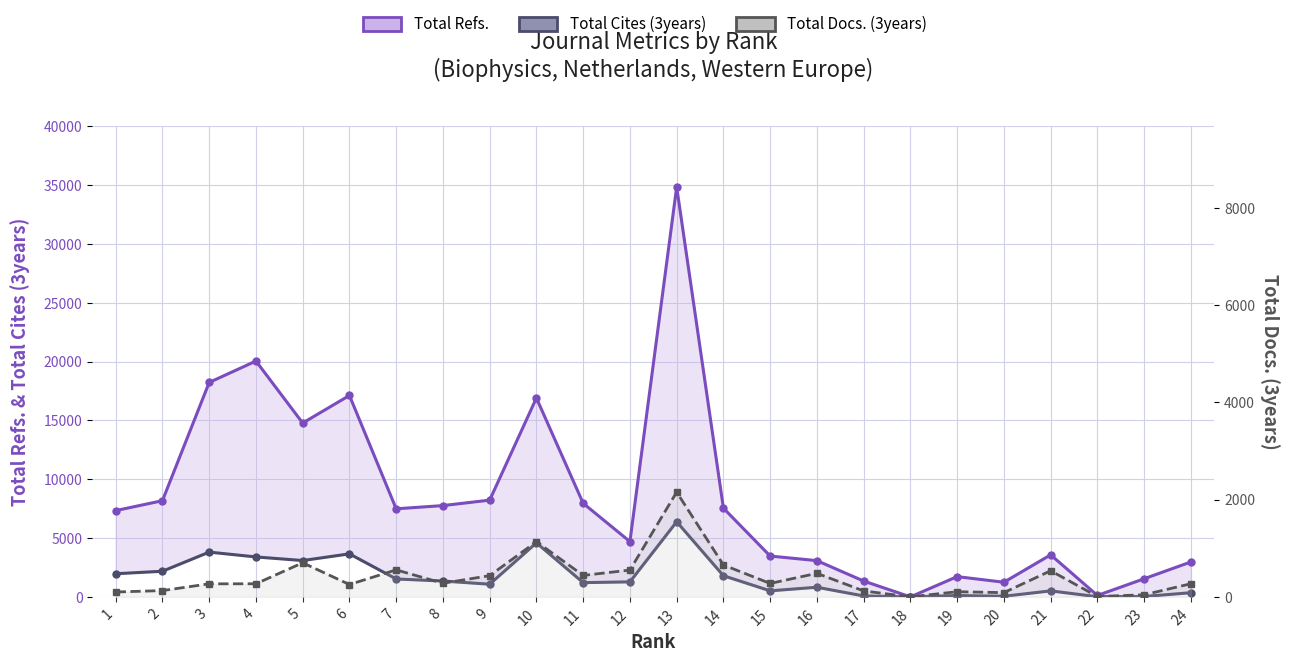

What is the value of the Total Docs. (3years) point at the 1st from the left?

100